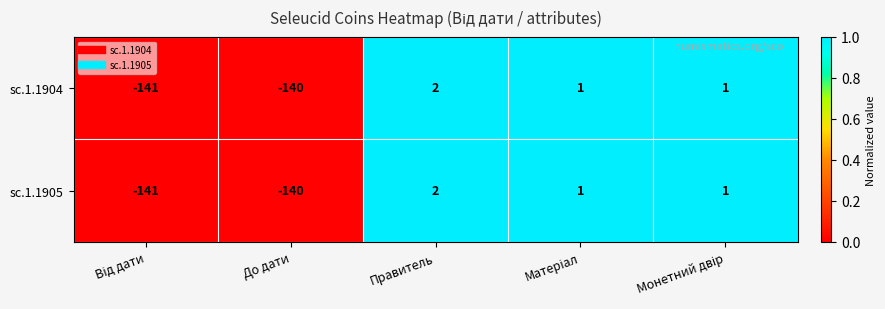

At which category is the sum across all series the highest?

Правитель